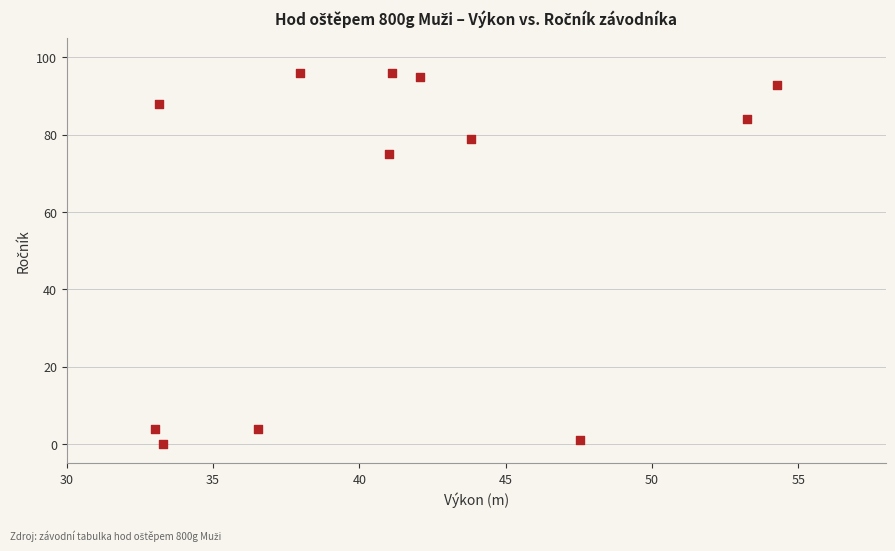

What Y value in the scatter plot is closest to 48?

75